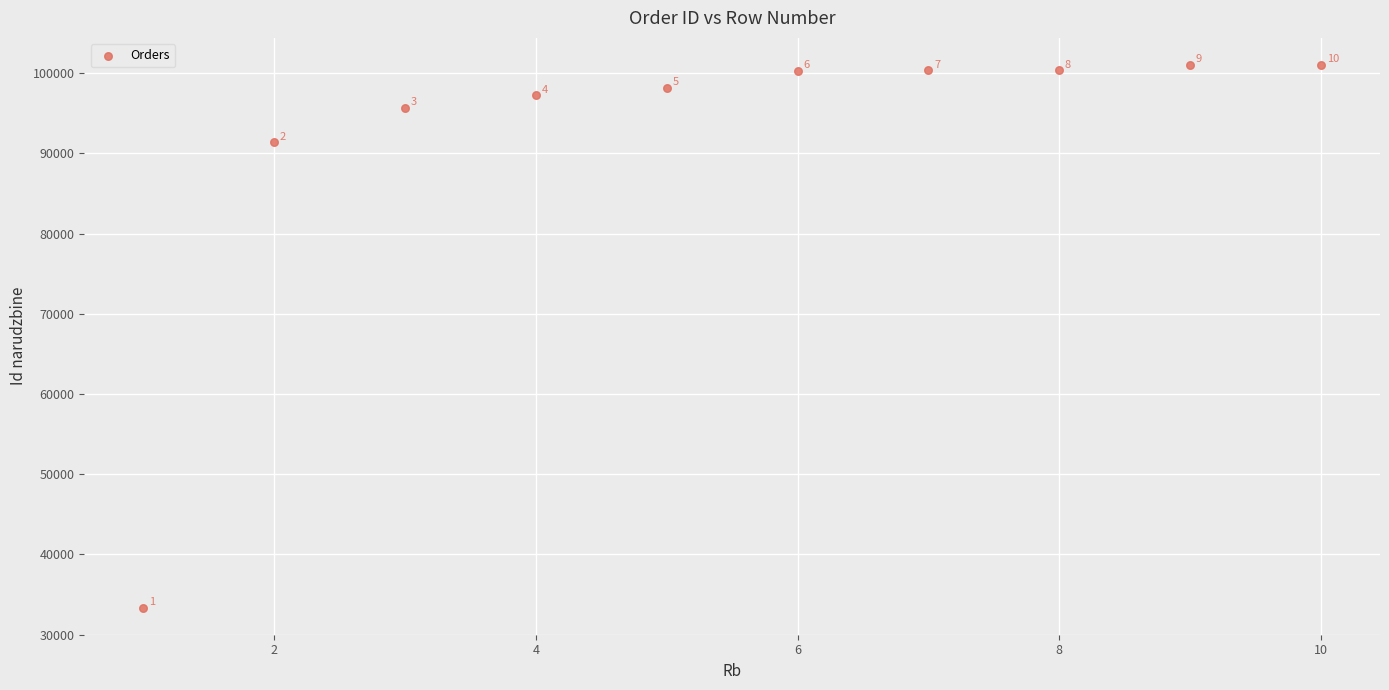

What is the range of X values (max minus min)?

9